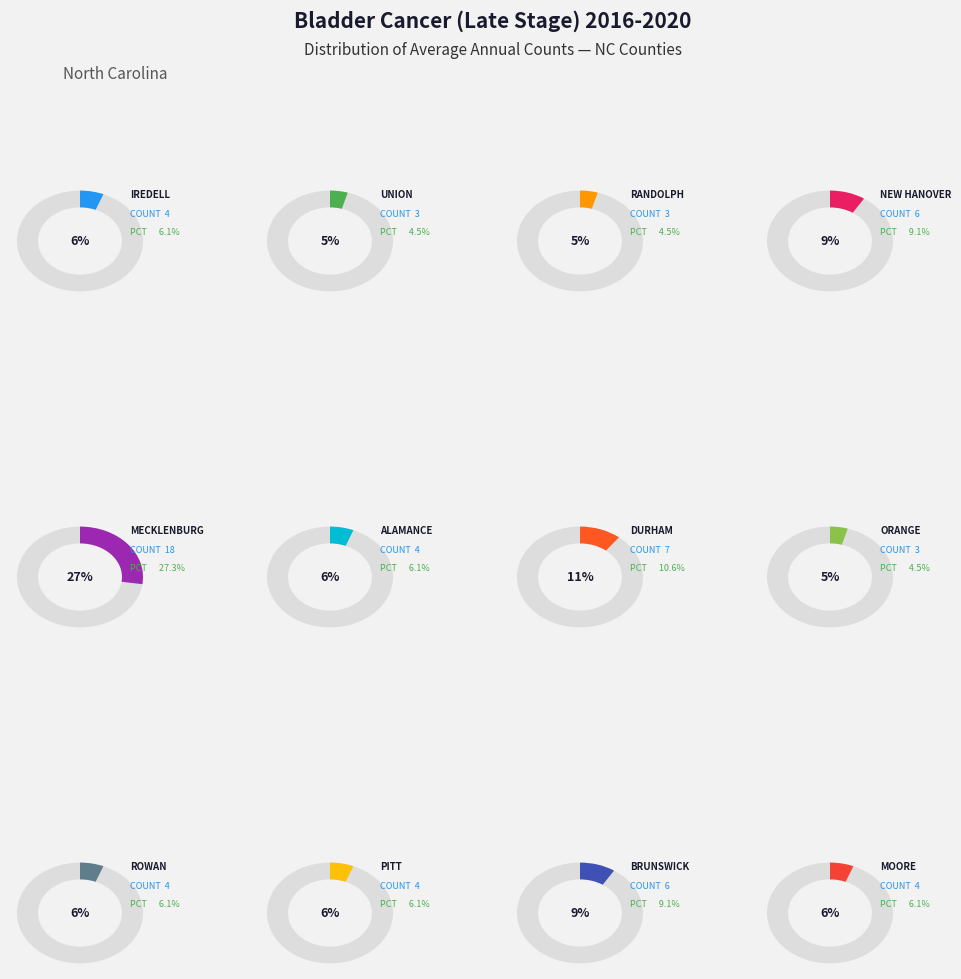

To the nearest percent, what is the combined percentage of New Hanover County and Union County?

14%